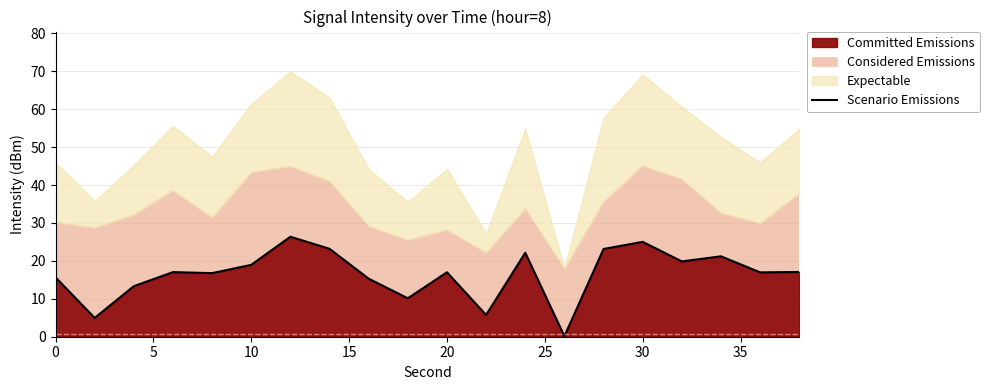

What is the maximum value for Committed Emissions?

26.4